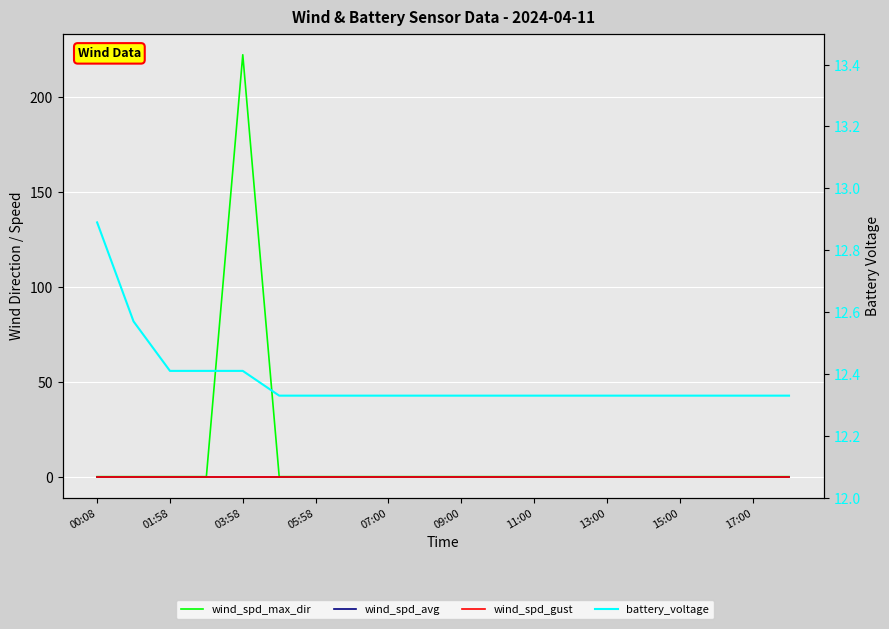

What is the sum of all battery_voltage values?

247.6